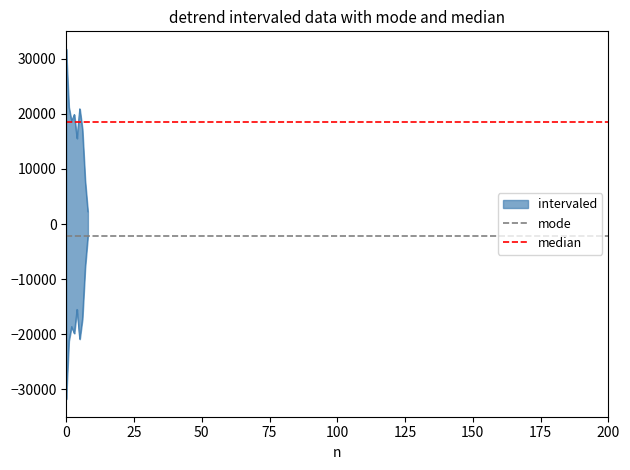

What is the total value across all series at 0?

16396